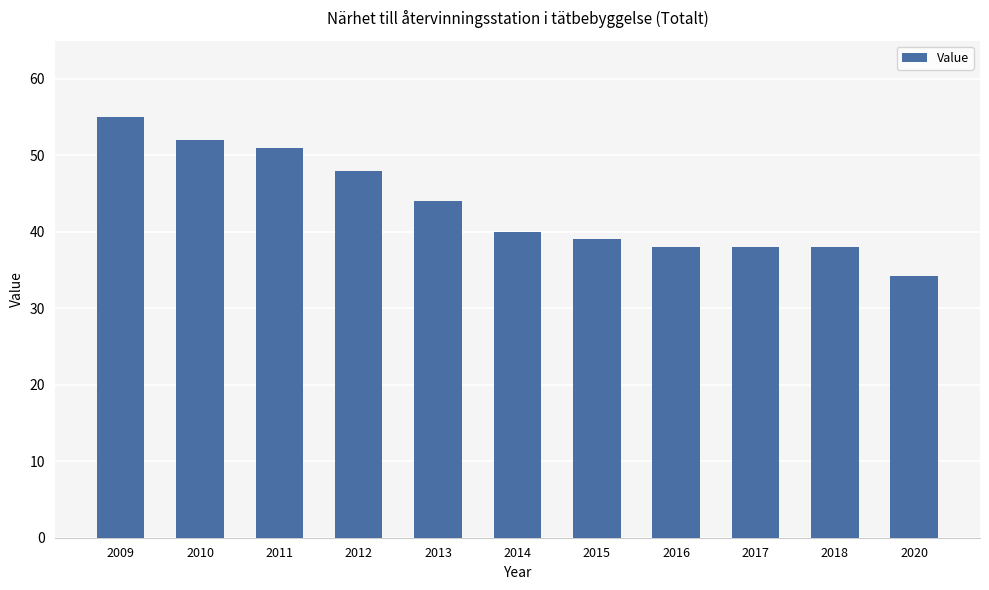

What is the maximum value shown in the chart?

55.0